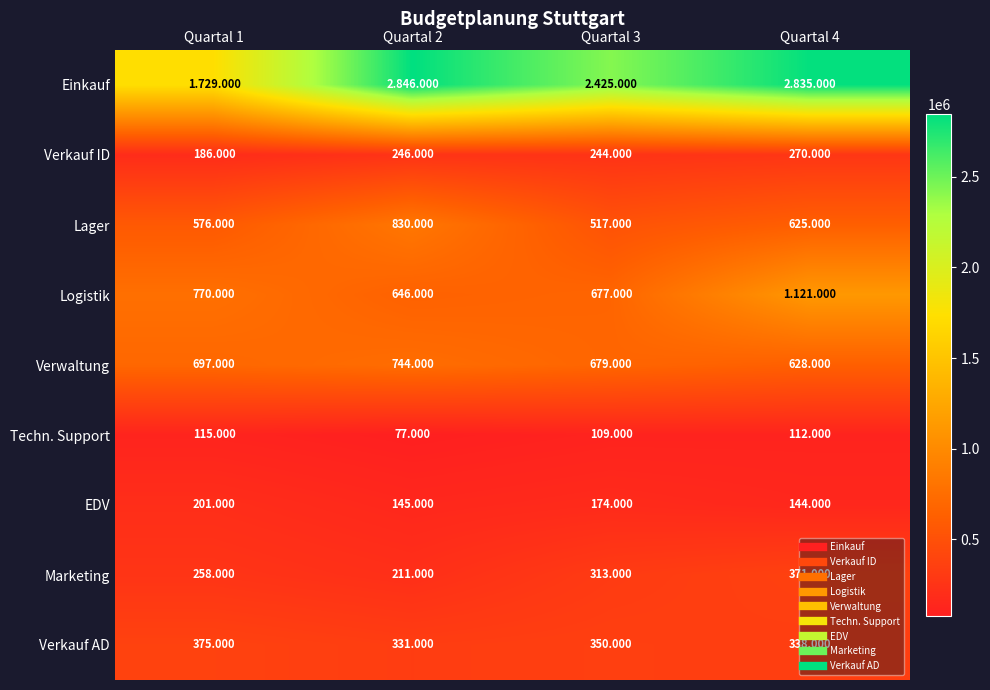

What is the difference between the maximum and minimum values in the Techn. Support series?

38000